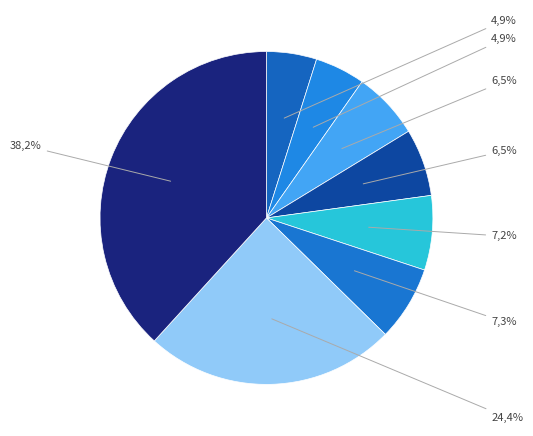

True or false: Stand Pipe and Trough accounts for 5% of the total.

True